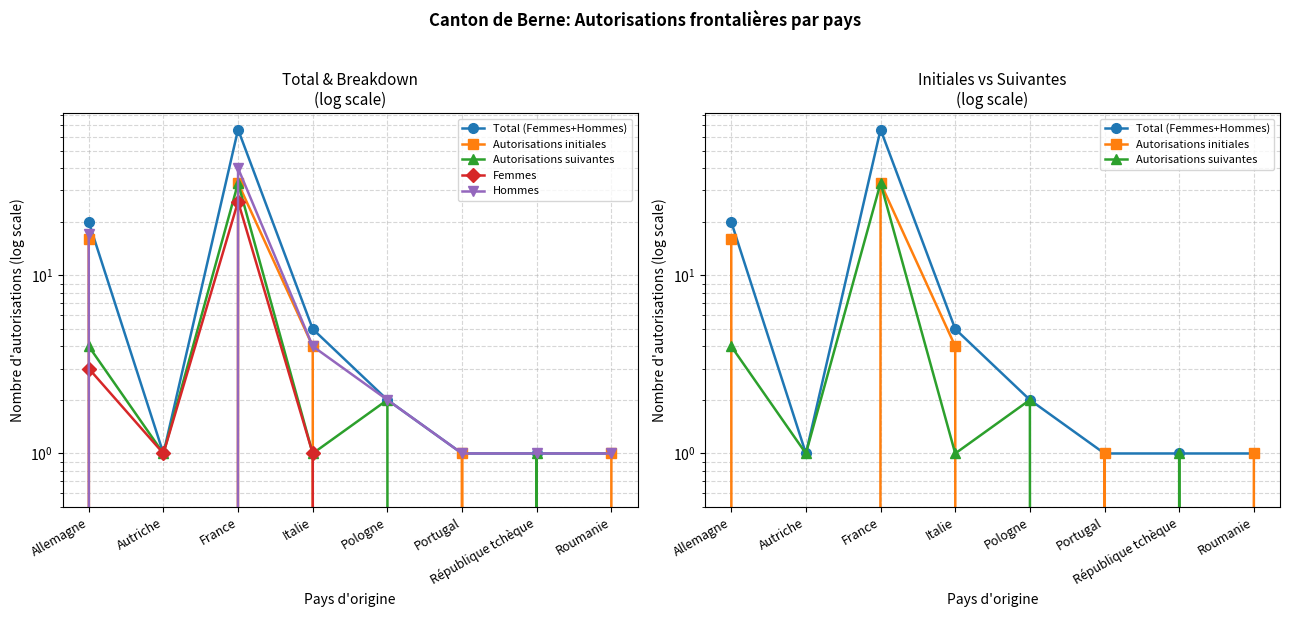

How many data points in Hommes are less than 2?

4